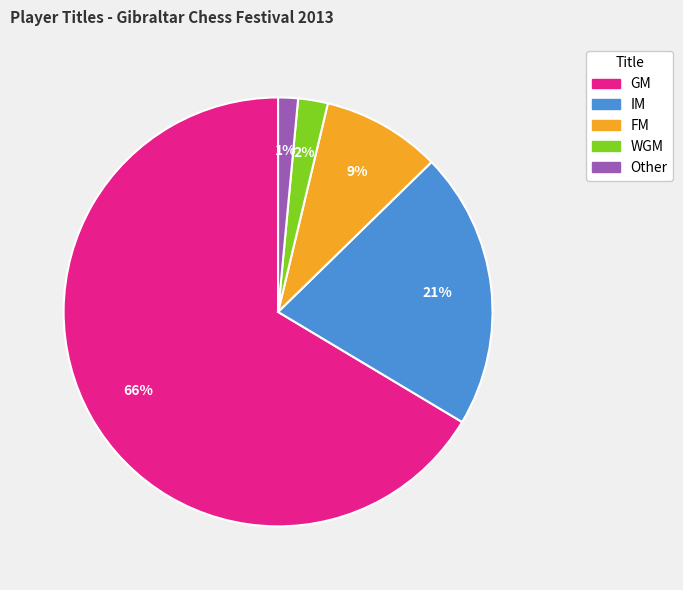

Which has a higher value, Other or FM?

FM